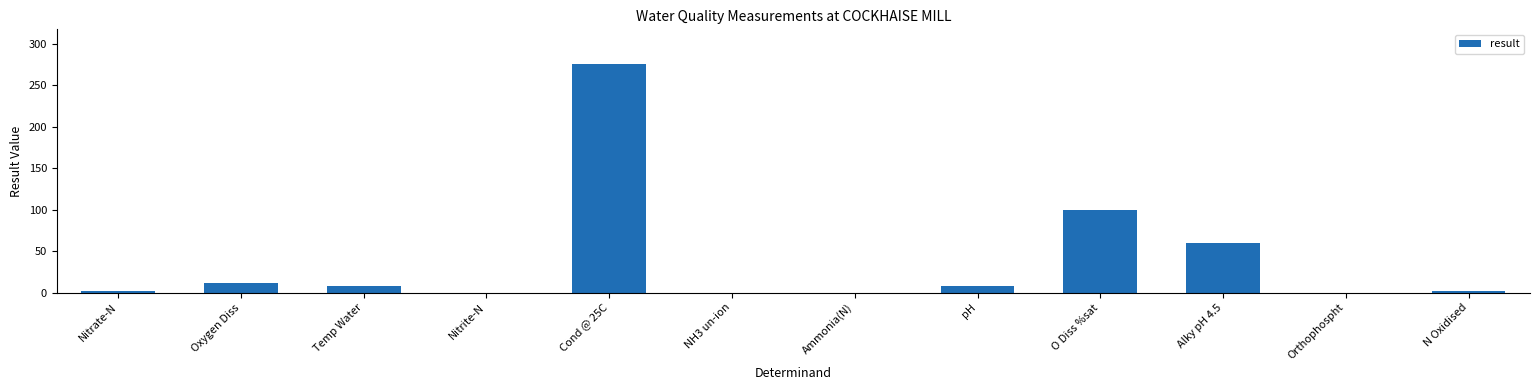

The chart shows a value of 7.6 at pH. True or false?

True